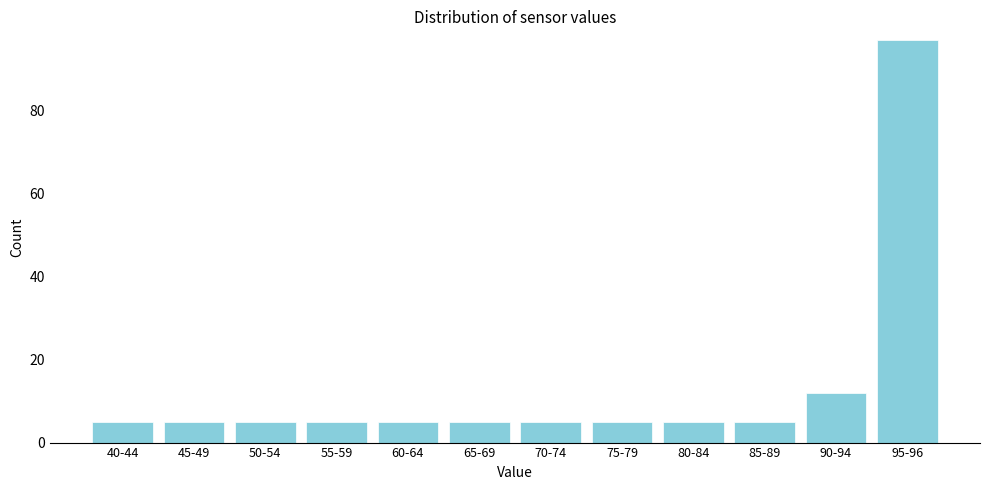

Reading right to left, what are all the values shown in this chart?

95-96=97	90-94=12	85-89=5	80-84=5	75-79=5	70-74=5	65-69=5	60-64=5	55-59=5	50-54=5	45-49=5	40-44=5